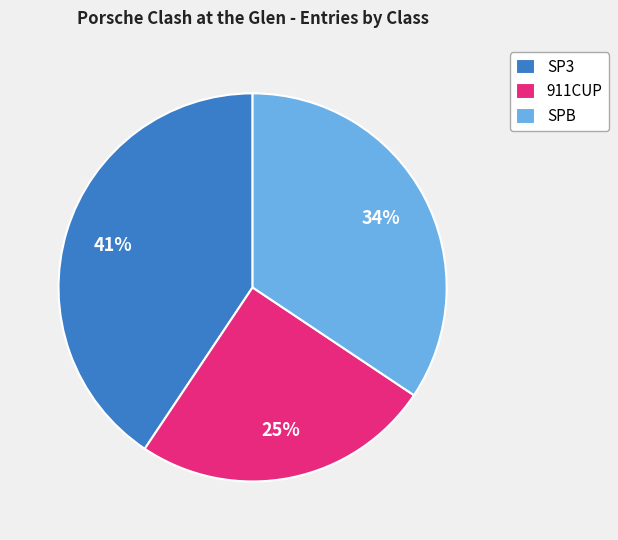

Which category has the smallest portion of the pie?

911CUP